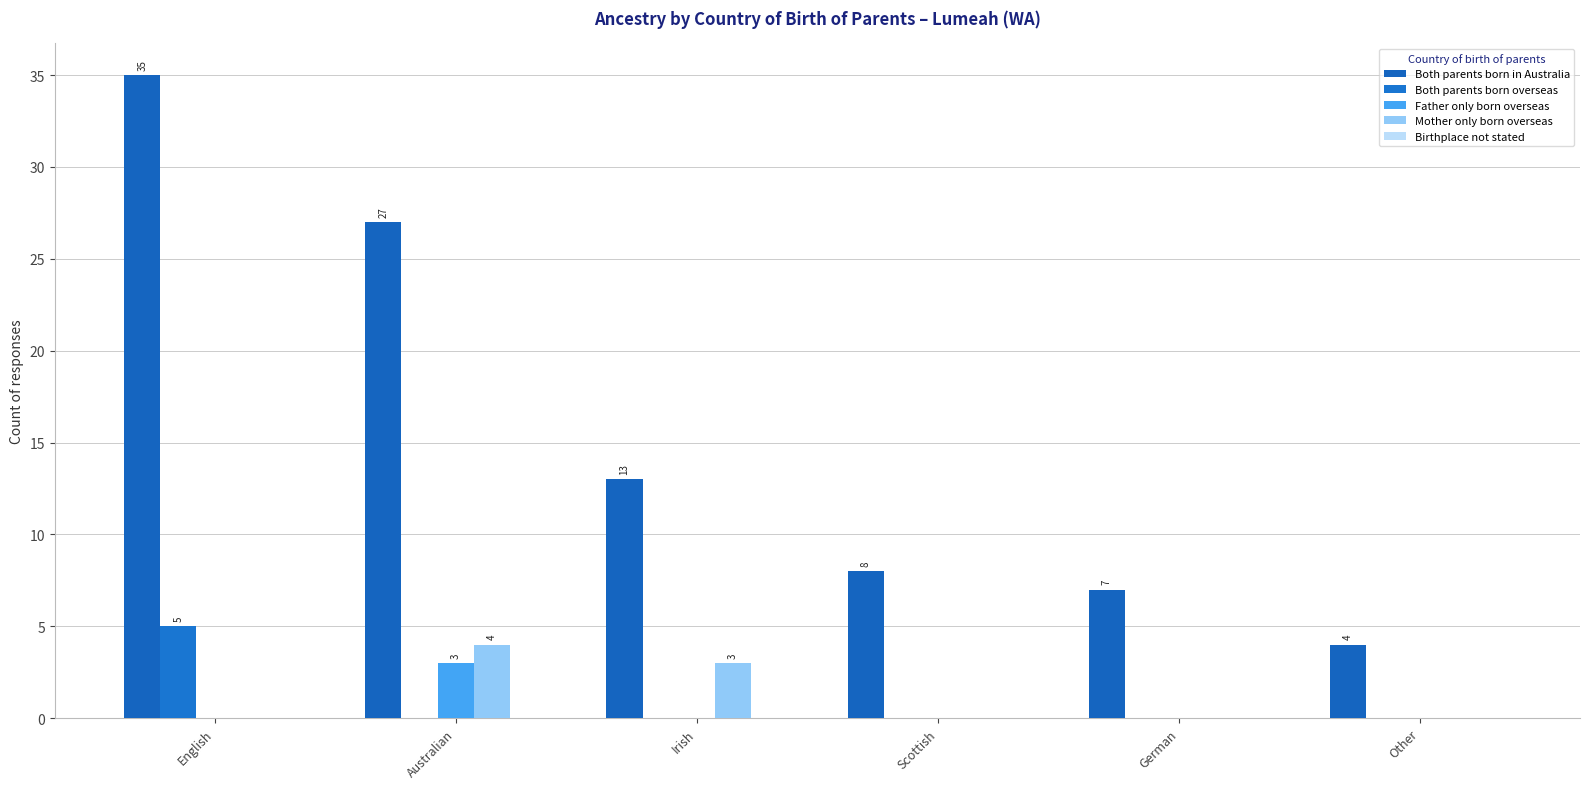

Count the number of categories in the chart.

6